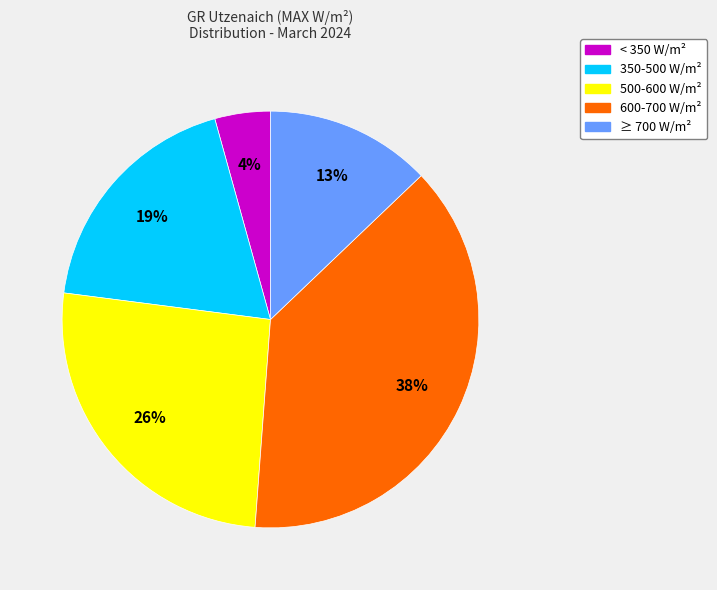

To the nearest percent, what percentage of the pie is 350-500 W/m²?

19%